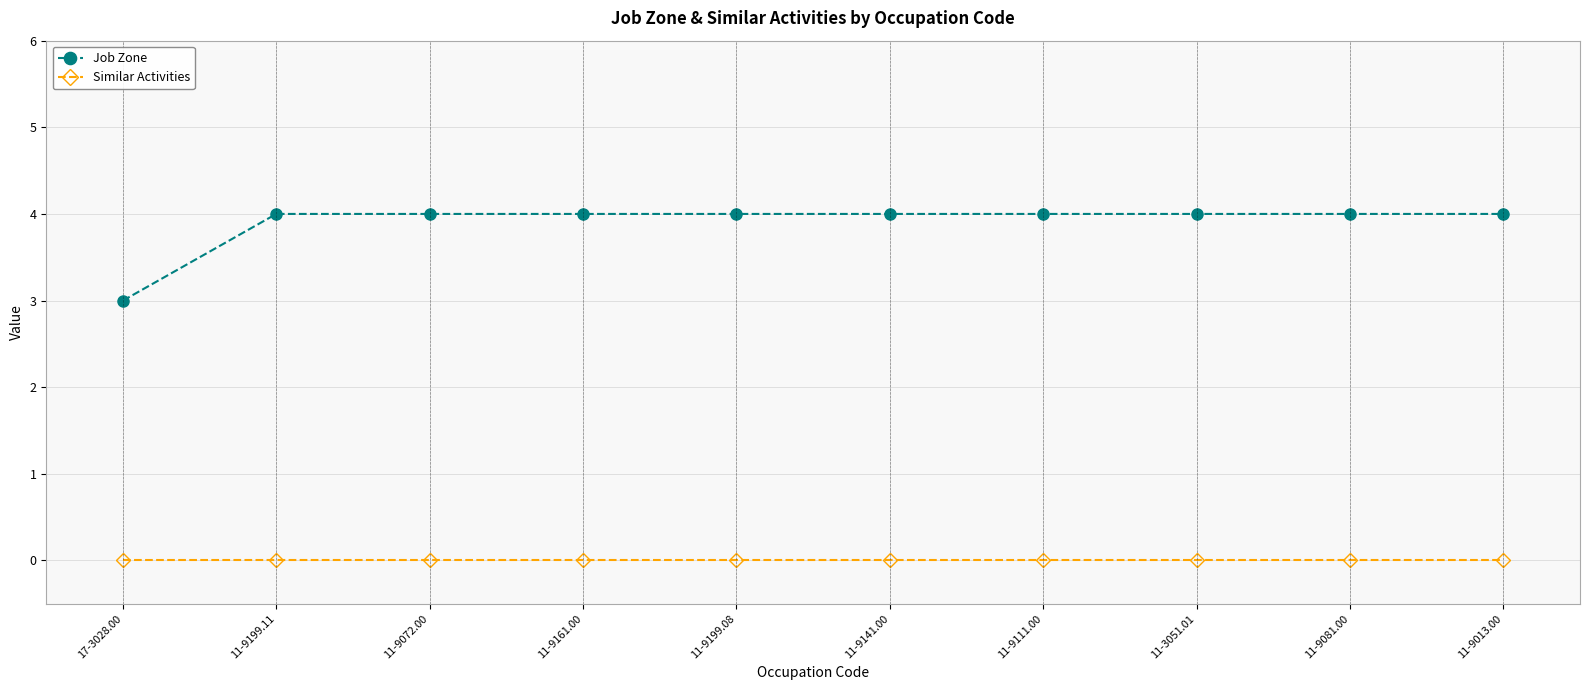

What is the difference between the highest and lowest values at 17-3028.00?

3